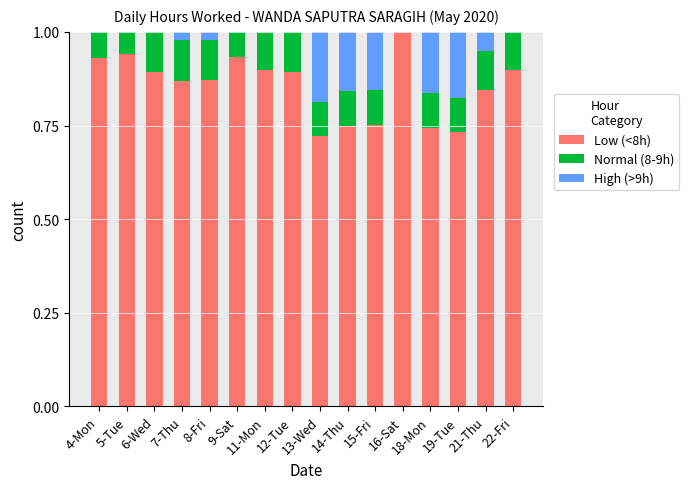

What is the sum of all Low (<8h) values?

13.7